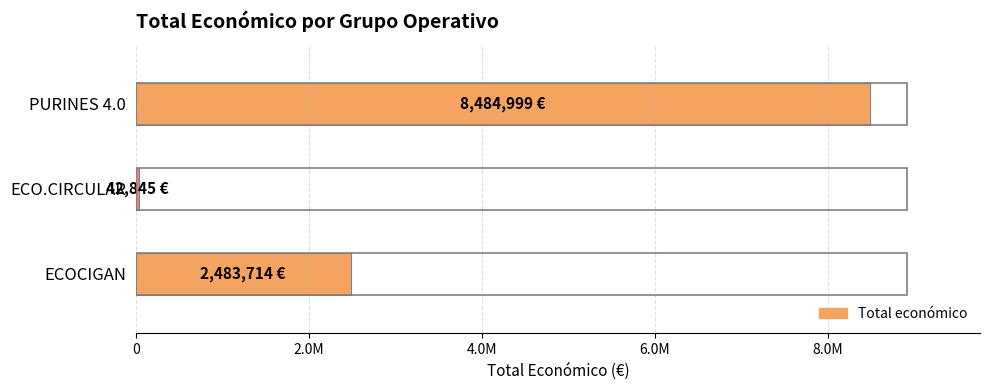

Are the bars horizontal?

Yes